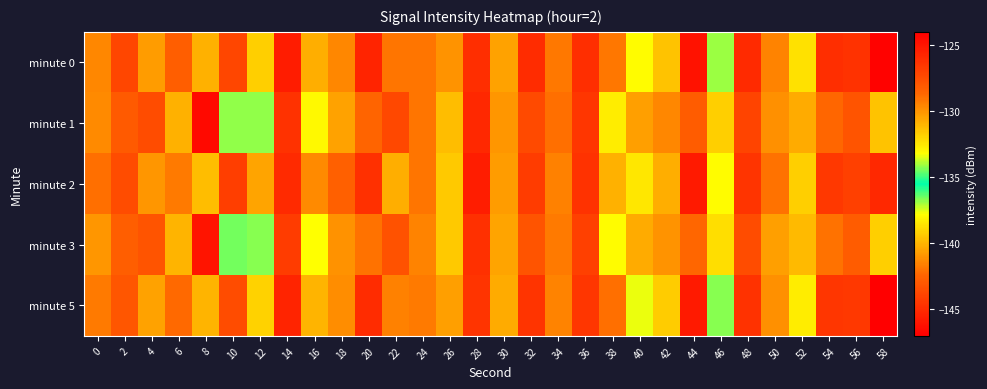

Reading left to right, list all the values displayed in this chart.

minute 0: 0=-129.6	2=-127.2	4=-130.3	6=-128.3	8=-130.9	10=-127.2	12=-131.7	14=-125.3	16=-130.8	18=-129.6	20=-125.6	22=-129.1	24=-129.1	26=-130.0	28=-126.1	30=-130.4	32=-126.1	34=-129.2	36=-126.1	38=-141.8	40=-133.1	42=-131.4	44=-124.9	46=-134.1	48=-126.0	50=-129.6	52=-132.3	54=-126.1	56=-126.2	58=-146.9
minute 1: 0=-129.7	2=-128.1	4=-127.5	6=-130.9	8=-124.5	10=-134.2	12=-134.2	14=-126.3	16=-133.0	18=-140.5	20=-128.5	22=-127.3	24=-129.1	26=-131.2	28=-125.8	30=-130.1	32=-127.4	34=-128.9	36=-126.5	38=-132.7	40=-130.3	42=-129.6	44=-128.2	46=-131.8	48=-127.1	50=-129.9	52=-130.7	54=-128.6	56=-127.8	58=-131.4
minute 2: 0=-128.9	2=-127.5	4=-130.1	6=-129.3	8=-131.2	10=-126.8	12=-130.5	14=-125.9	16=-129.7	18=-128.4	20=-126.2	22=-130.8	24=-129.1	26=-131.6	28=-125.4	30=-130.2	32=-126.7	34=-129.4	36=-126.3	38=-140.1	40=-132.5	42=-130.8	44=-125.2	46=-133.1	48=-126.4	50=-129.0	52=-131.8	54=-126.6	56=-126.9	58=-145.2
minute 3: 0=-130.1	2=-128.3	4=-127.8	6=-131.0	8=-124.9	10=-134.5	12=-134.3	14=-126.7	16=-133.2	18=-141.0	20=-129.0	22=-127.7	24=-129.5	26=-131.6	28=-126.2	30=-130.5	32=-127.8	34=-129.3	36=-126.9	38=-133.1	40=-130.7	42=-130.0	44=-128.6	46=-132.2	48=-127.5	50=-130.3	52=-131.1	54=-129.0	56=-128.2	58=-131.8
minute 5: 0=-129.3	2=-127.9	4=-130.4	6=-128.7	8=-131.0	10=-127.5	12=-131.9	14=-125.7	16=-131.0	18=-129.8	20=-126.0	22=-129.4	24=-129.3	26=-130.3	28=-126.4	30=-130.7	32=-126.4	34=-129.5	36=-126.5	38=-142.1	40=-133.4	42=-131.7	44=-125.2	46=-134.3	48=-126.3	50=-129.9	52=-132.7	54=-126.5	56=-126.6	58=-147.2